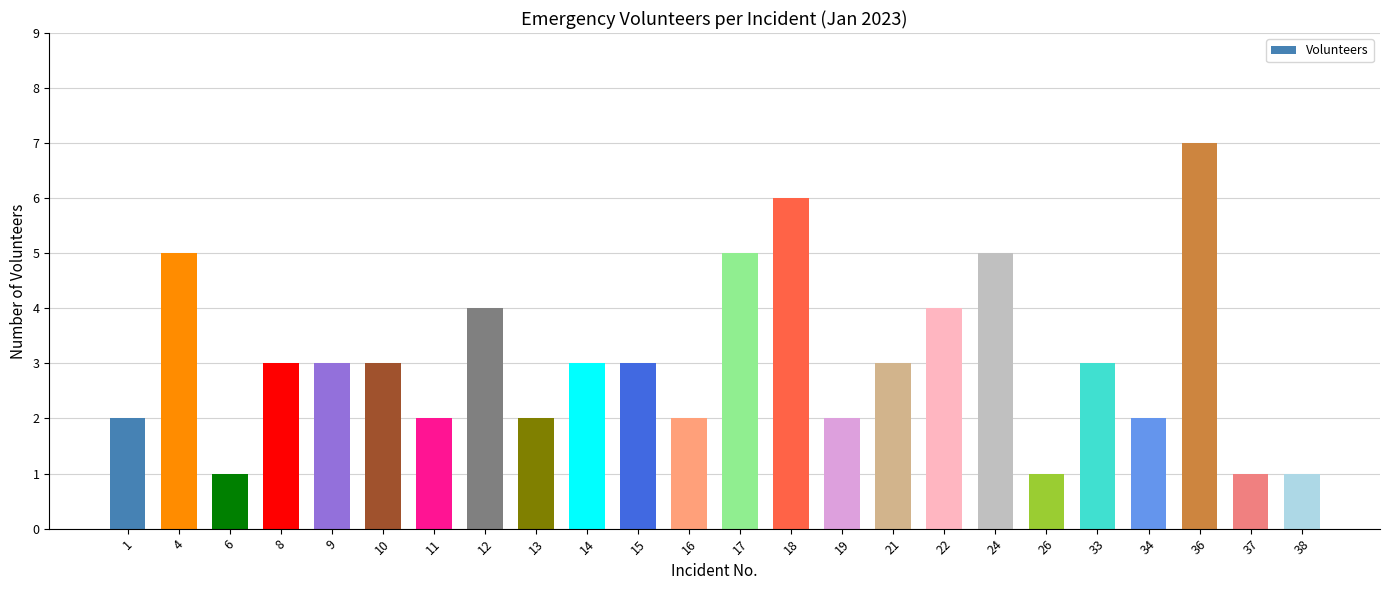

At which category does the chart reach its peak across all series?

36